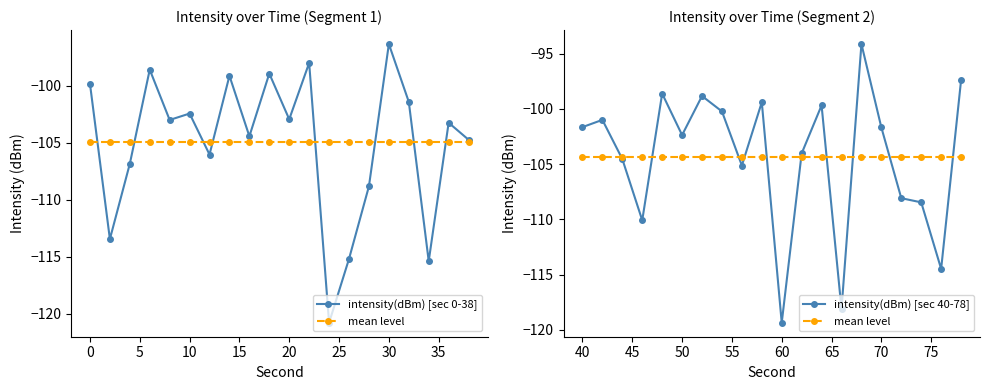

What is the value of the intensity(dBm) [sec 0-38] point at the 18th from the left?

-115.4